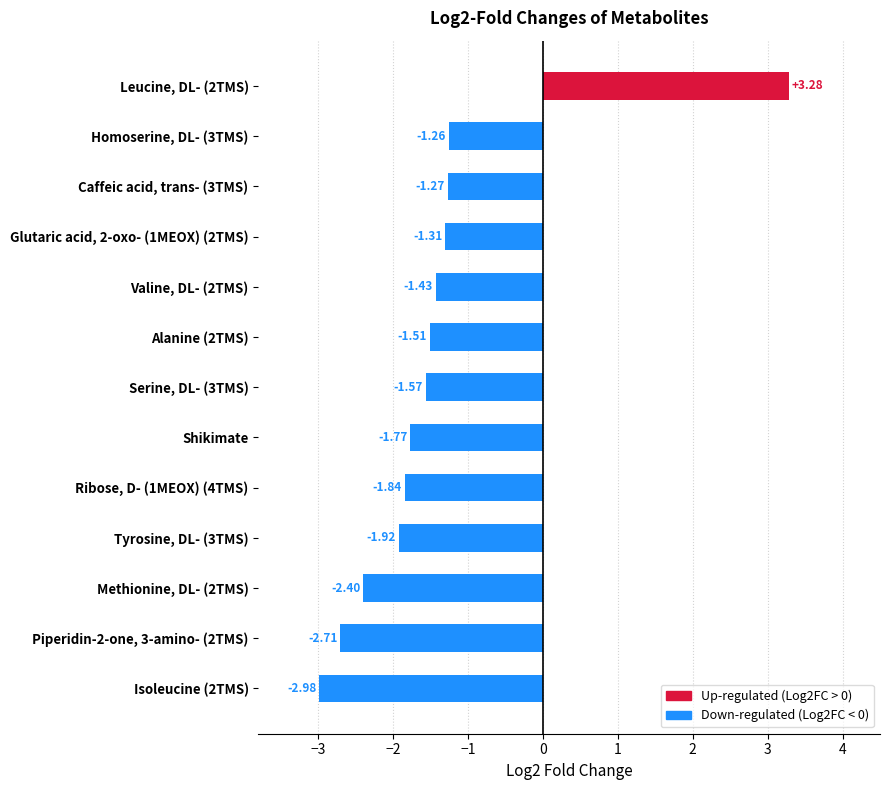

How many data points are less than -1?

12